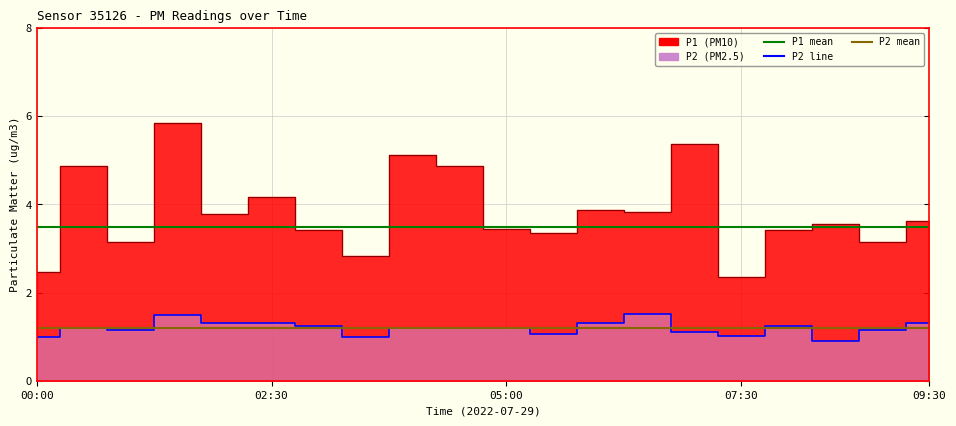

True or false: P2 mean has a value of 0.4 at 13.

False